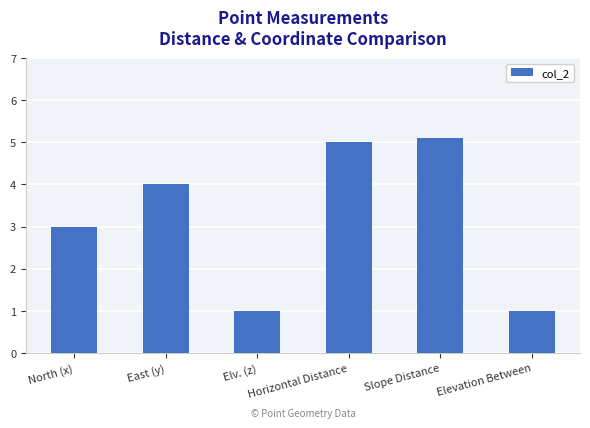

Are the bars grouped side by side (vs. stacked)?

No